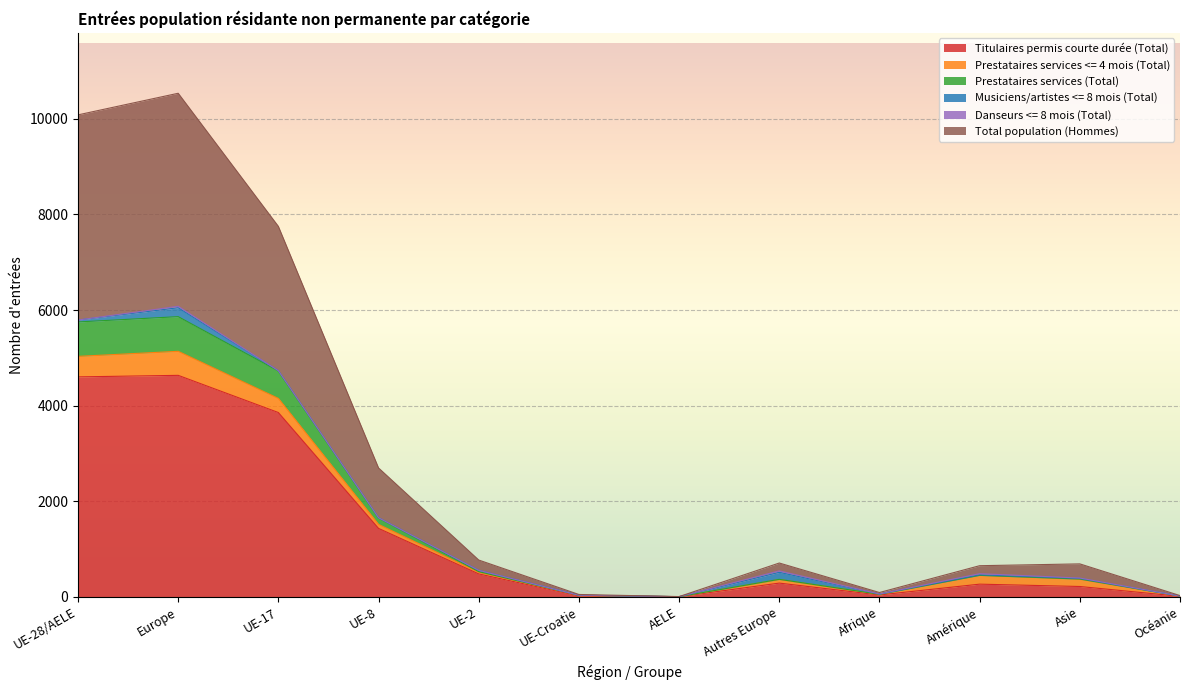

True or false: Prestataires services (Total) and Titulaires permis courte durée (Total) intersect in this chart.

False